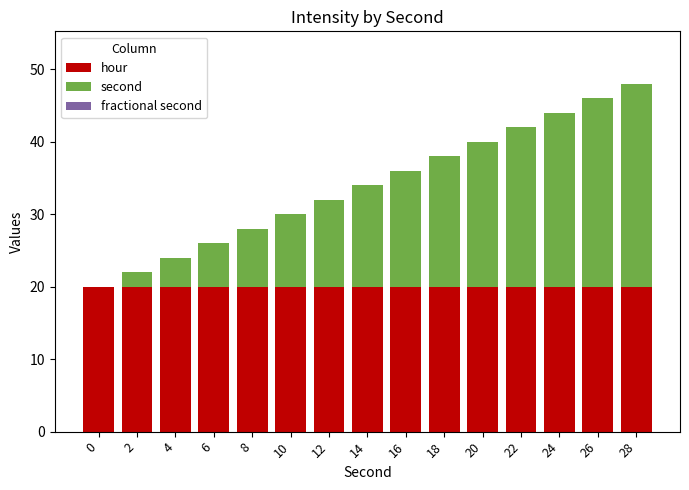

Is it true that hour equals 20 at 12?

True